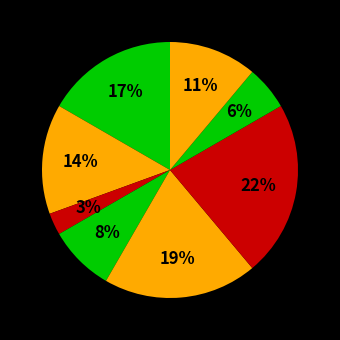

Is there a majority slice in this chart?

No